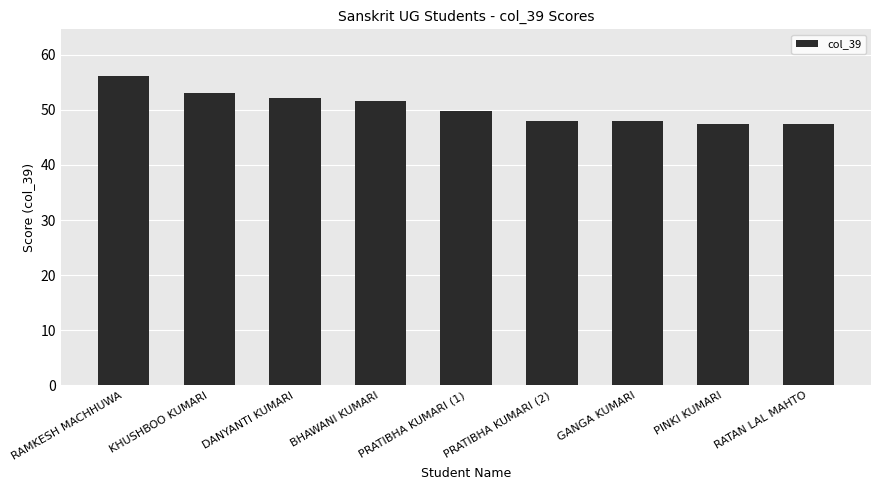

How many data points are less than 49?

4